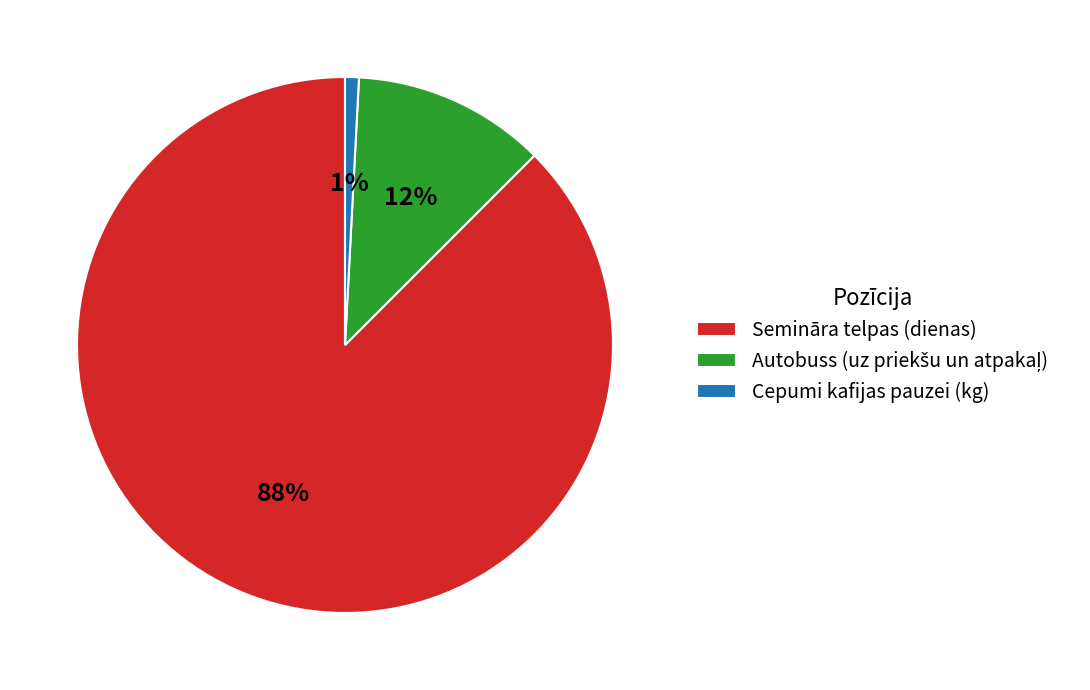

Count the number of slices in the pie.

3